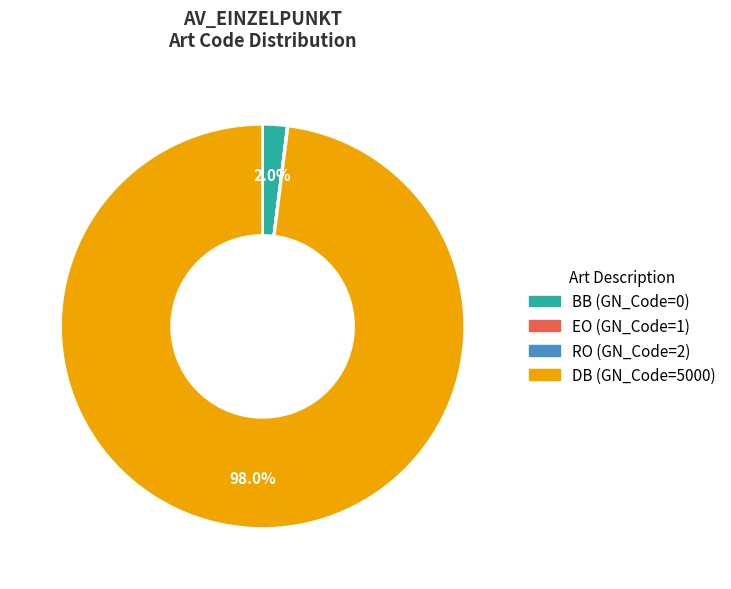

What is the largest slice in the pie chart?

DB